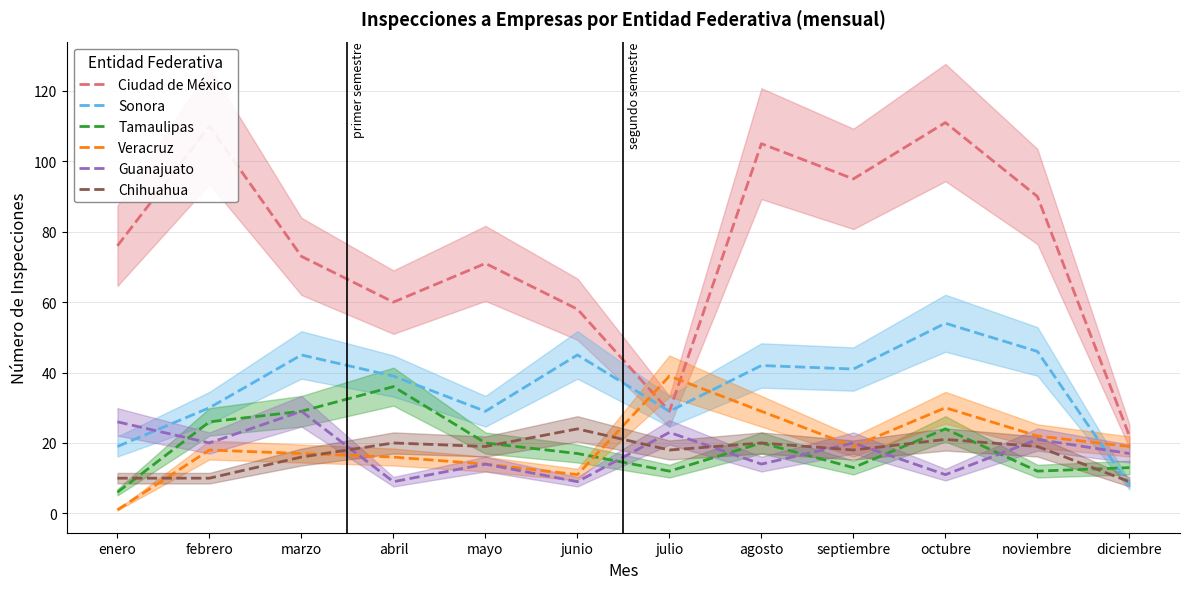

What is the approximate value of Ciudad de México at septiembre?

95